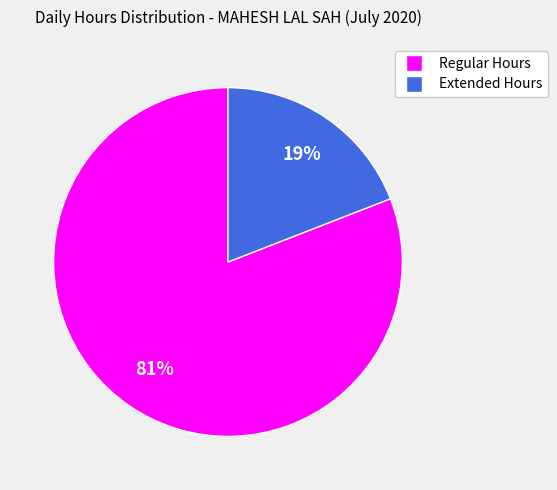

Does any single category account for the majority?

Yes